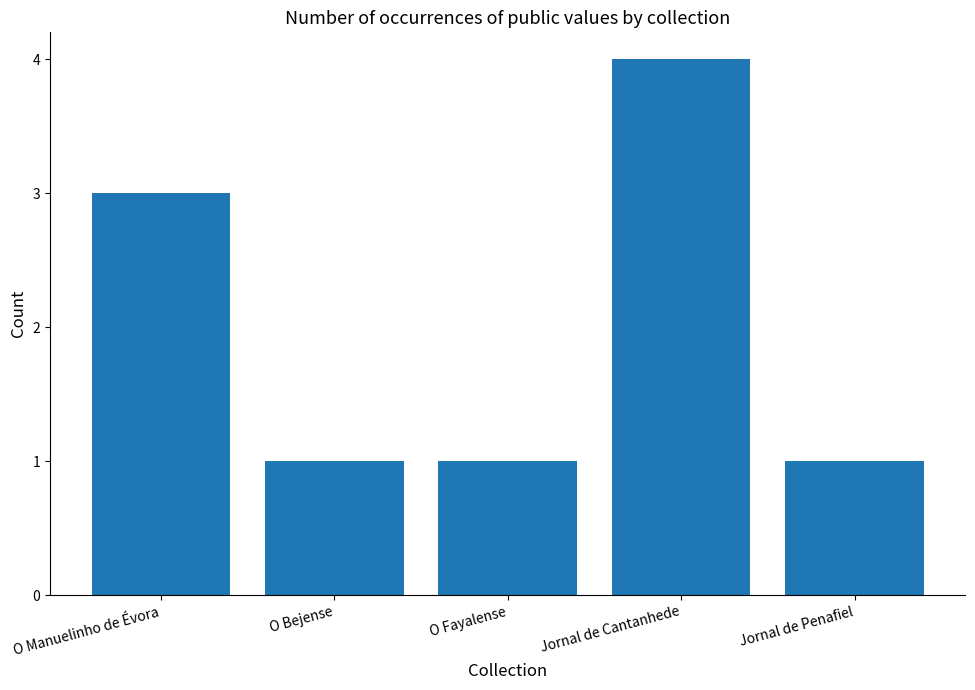

True or false: the data shows 1 at O Manuelinho de Évora.

False